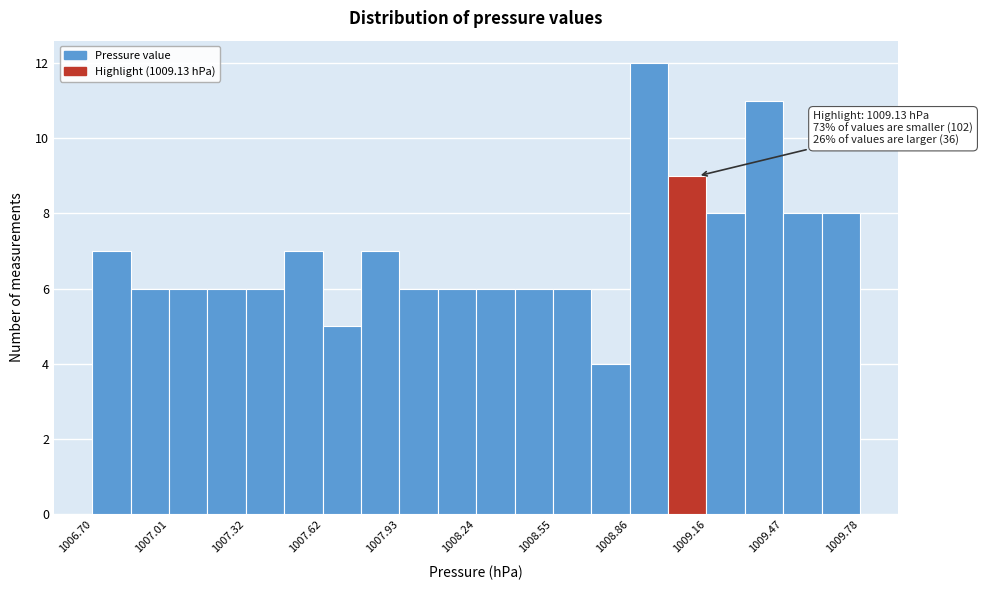

Read against the x-axis, roughly where is the centre of the tallest bar?

1008.95